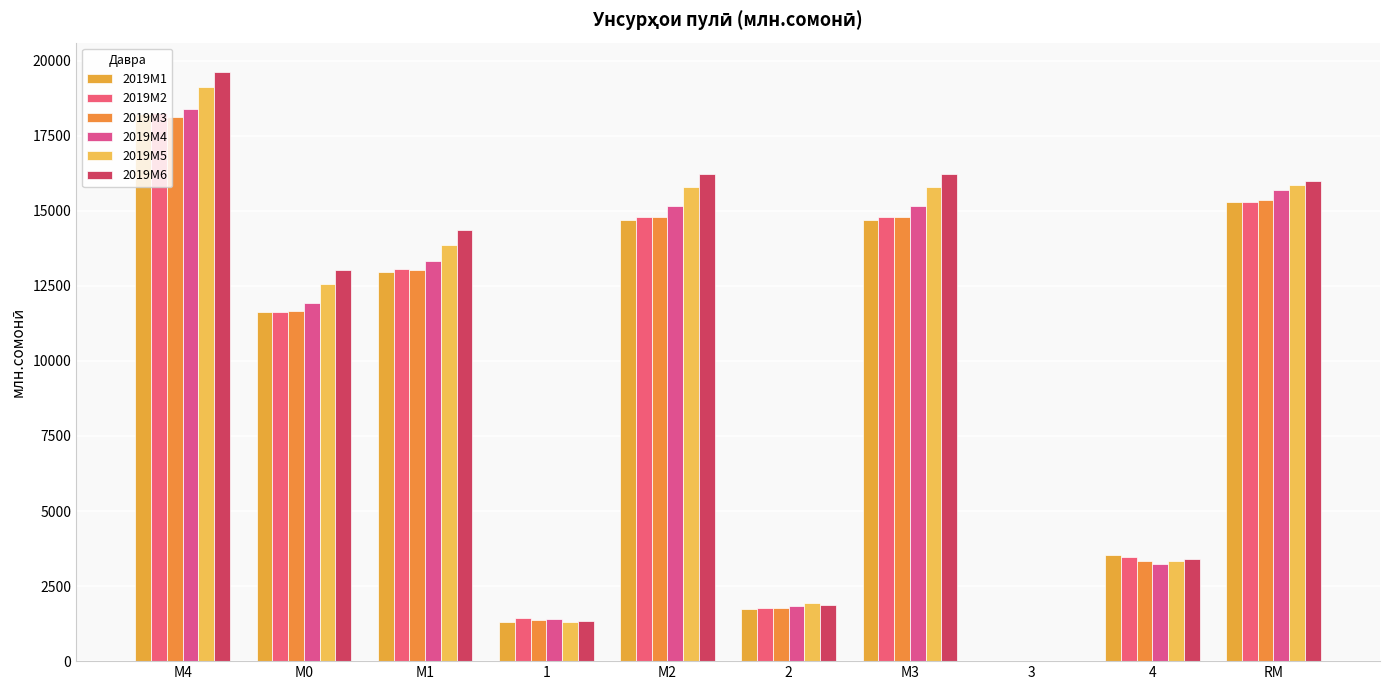

Count the number of categories in the chart.

10